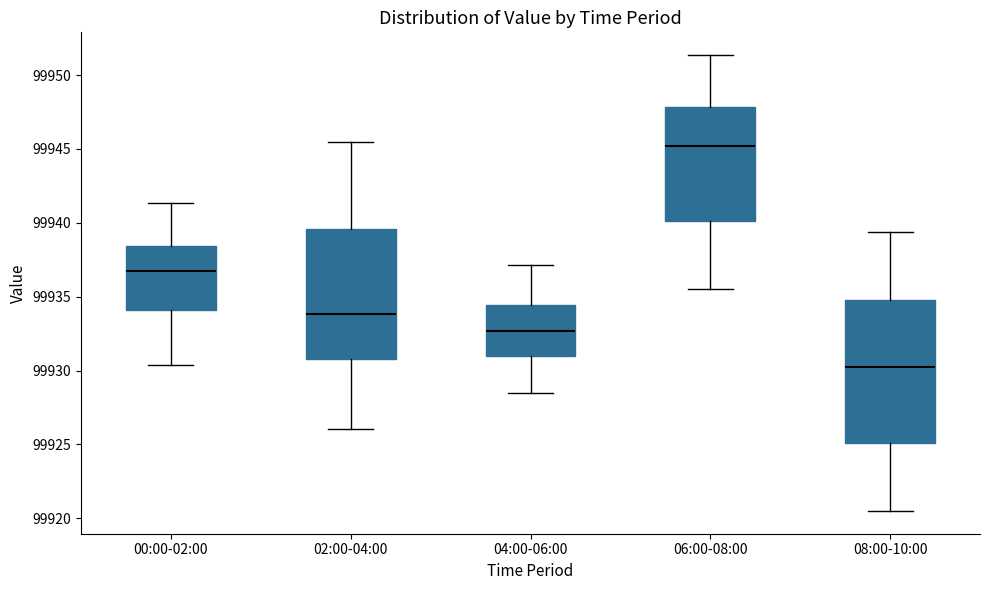

Reading left to right, transcribe this box plot: for each box, give where its median line is, the range the box spans, and where its two whiskers end, as read against the y-axis. The values are not printed on the chart, so give them approximately, as read against the axis.

00:00-02:00: median 99936.5, box 99934.0 to 99938.5, whiskers 99930.5 to 99941.5
02:00-04:00: median 99934.0, box 99931.0 to 99939.5, whiskers 99926.0 to 99945.5
04:00-06:00: median 99932.5, box 99931.0 to 99934.5, whiskers 99928.5 to 99937.0
06:00-08:00: median 99945.0, box 99940.0 to 99948.0, whiskers 99935.5 to 99951.5
08:00-10:00: median 99930.0, box 99925.0 to 99934.5, whiskers 99920.5 to 99939.5